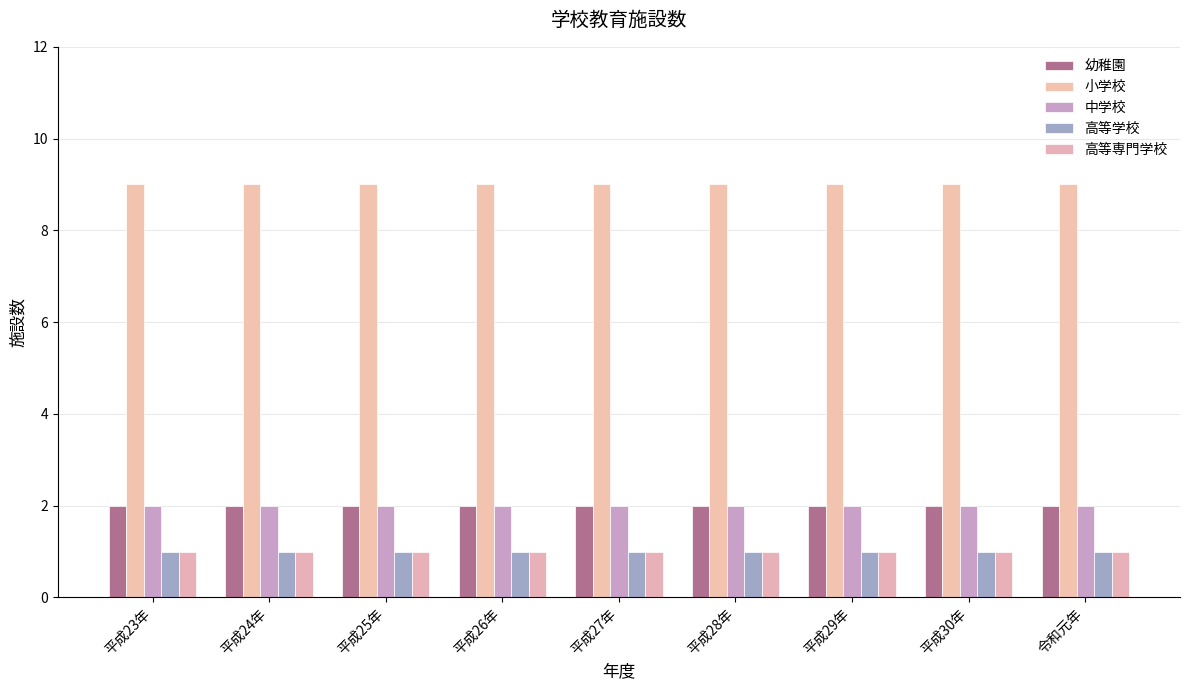

How many series are shown in this chart?

5